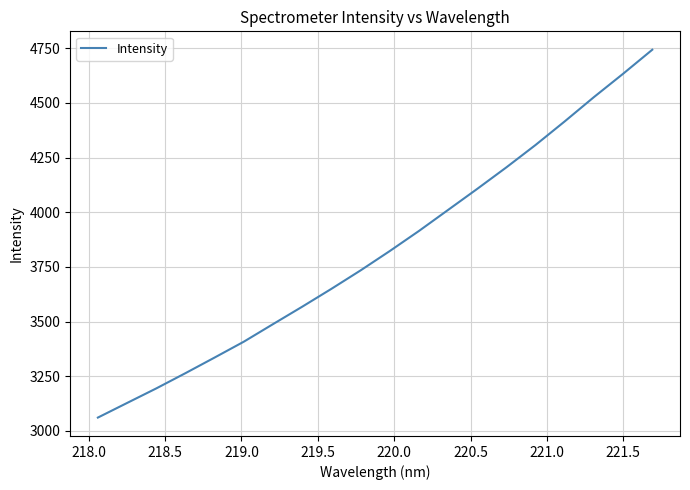

What is the greatest value displayed?

4743.4